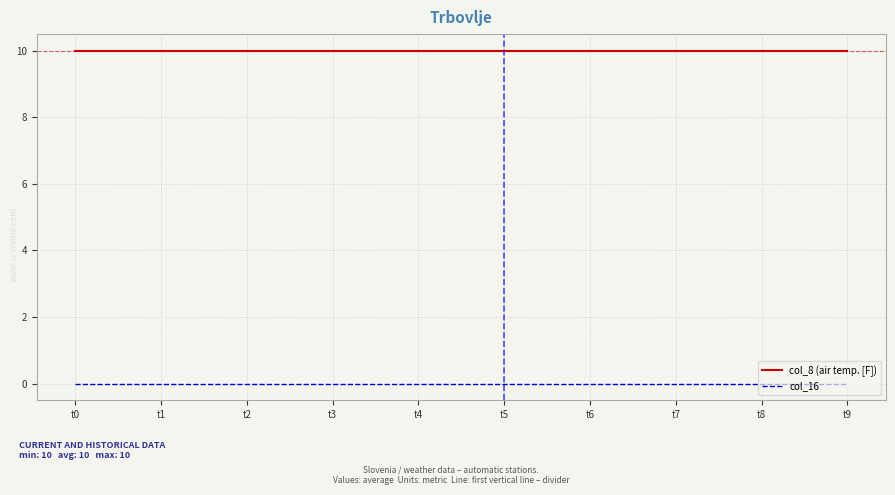

True or false: col_8 (air temp. [F]) has a value of 10 at t1.

True